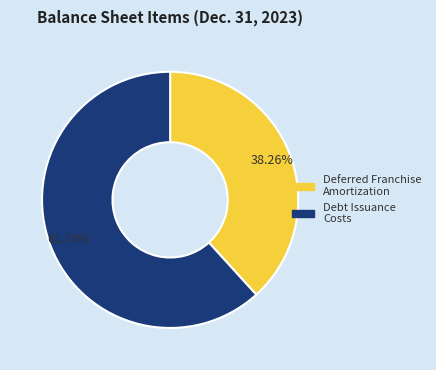

How many segments does this pie chart have?

2